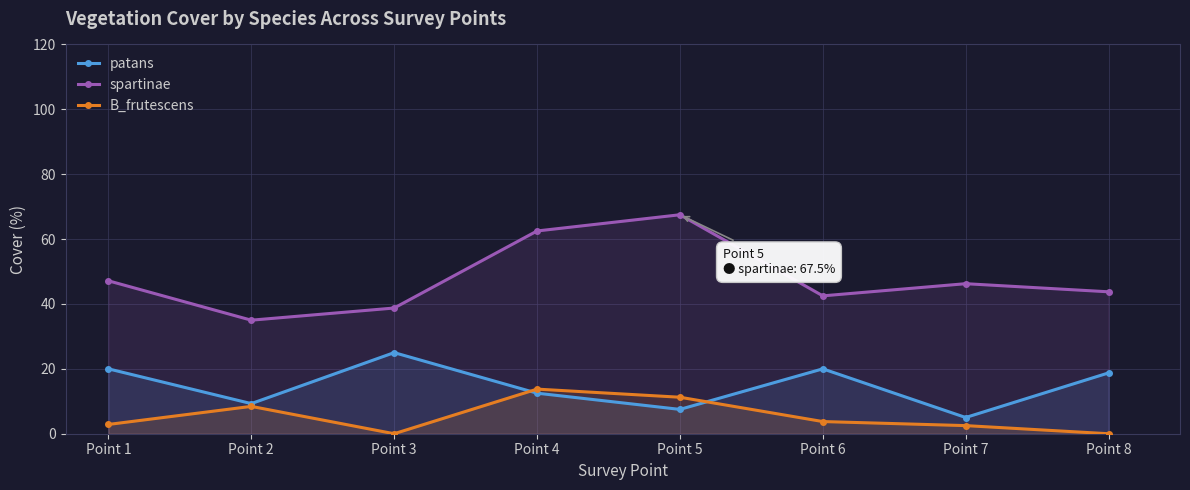

How many lines are shown in the chart?

3